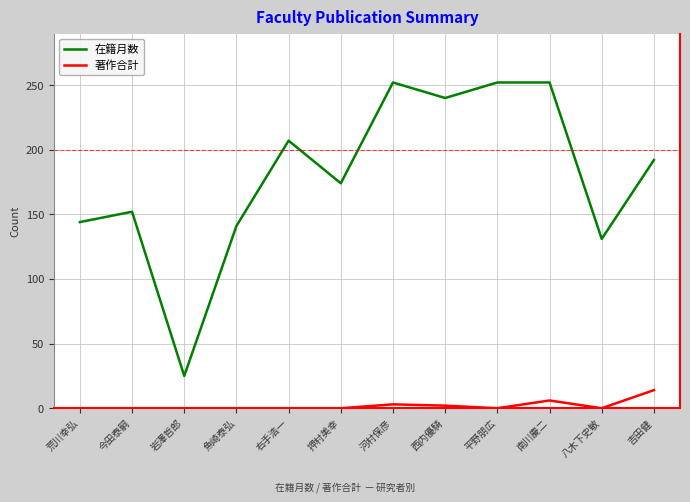

True or false: 在籍月数 and 著作合計 cross at least once.

False